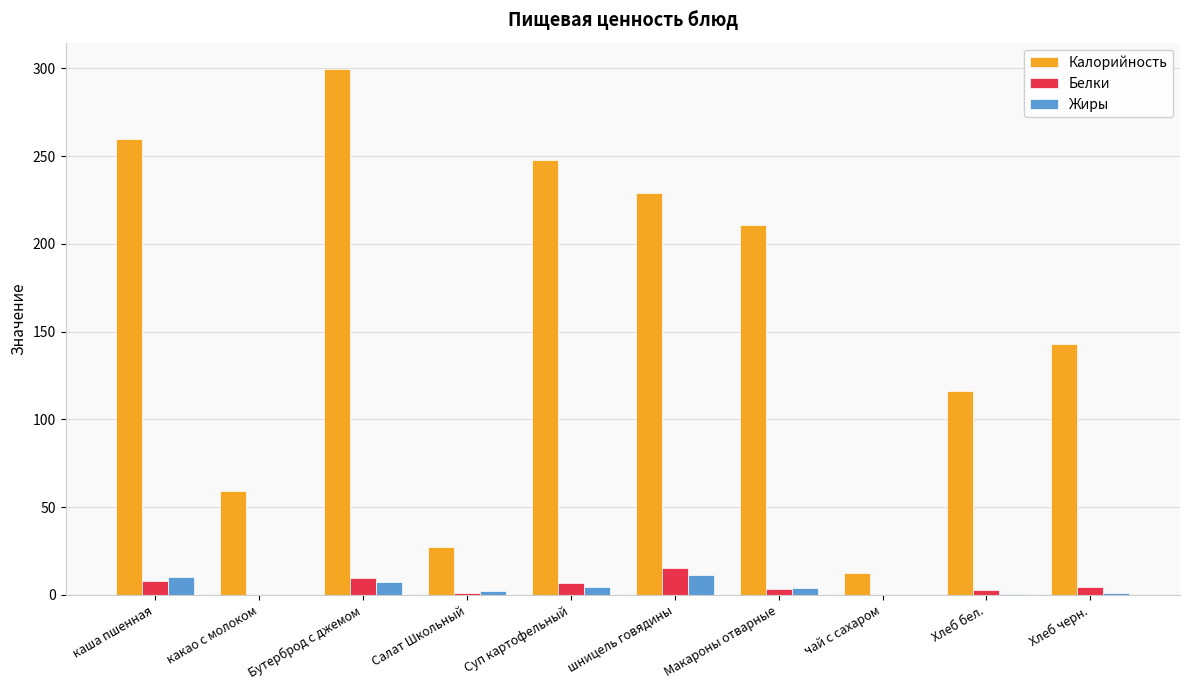

What are all the series names shown in the legend?

Калорийность, Белки, Жиры